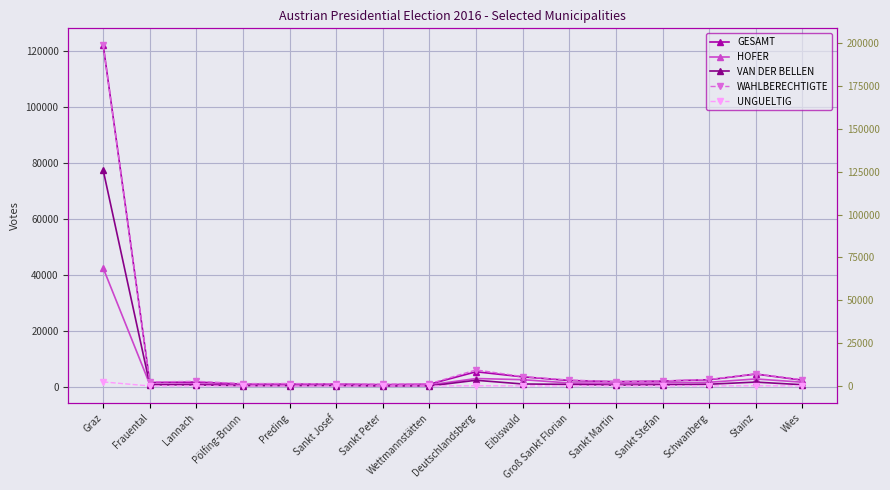

Between Sankt Stefan and Schwanberg, which series saw the biggest shift?

WAHLBERECHTIGTE